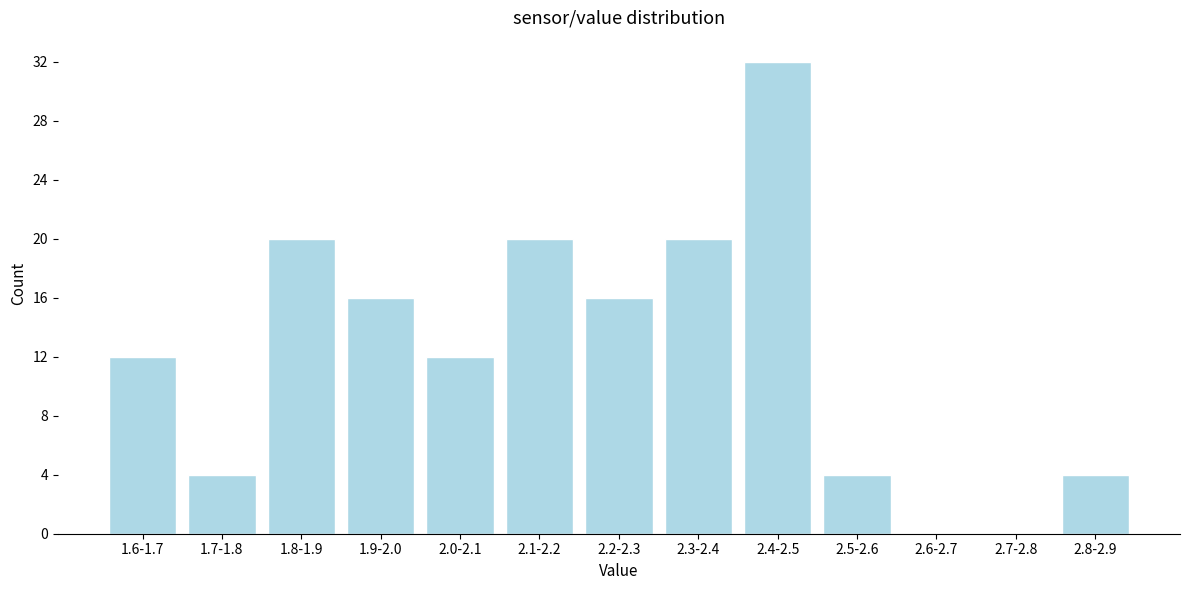

Reading left to right, transcribe all the data shown in this chart.

1.6-1.7=12	1.7-1.8=4	1.8-1.9=20	1.9-2.0=16	2.0-2.1=12	2.1-2.2=20	2.2-2.3=16	2.3-2.4=20	2.4-2.5=32	2.5-2.6=4	2.6-2.7=0	2.7-2.8=0	2.8-2.9=4